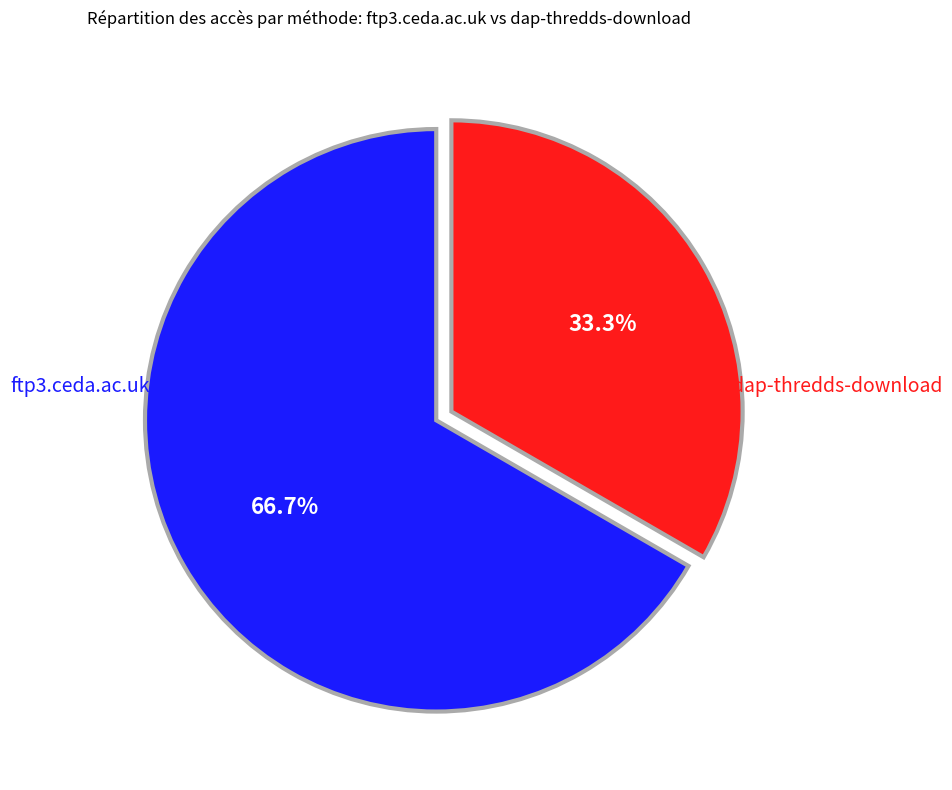

To the nearest percent, what is the combined percentage of dap-thredds-download and ftp3.ceda.ac.uk?

100%